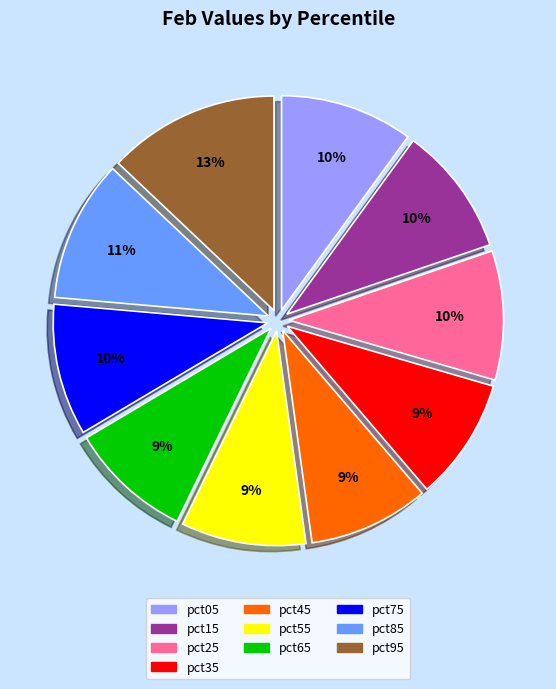

Which slice is the largest?

pct95